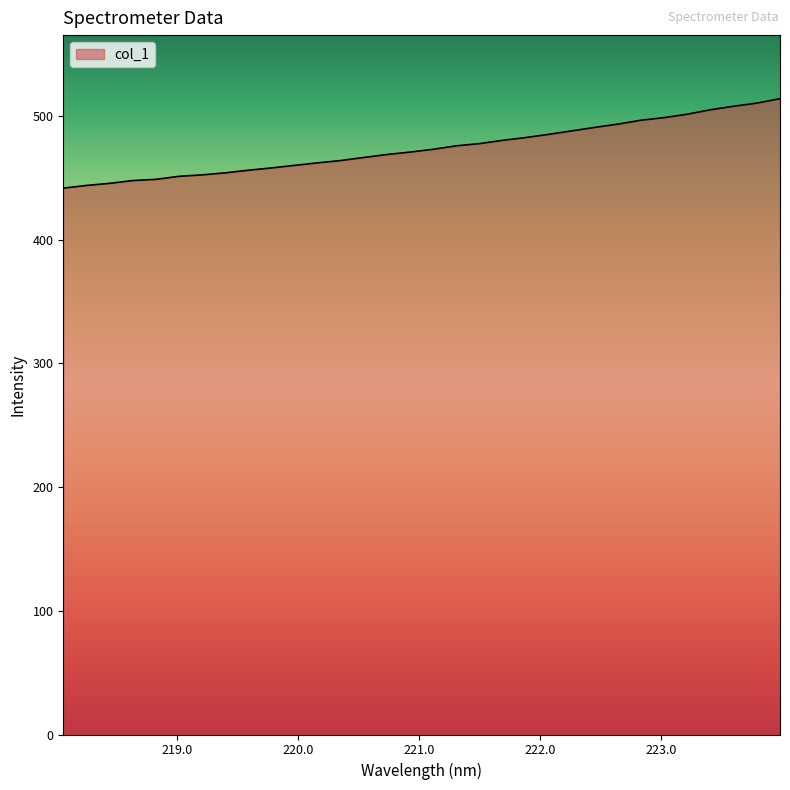

How many values exceed 473?

16